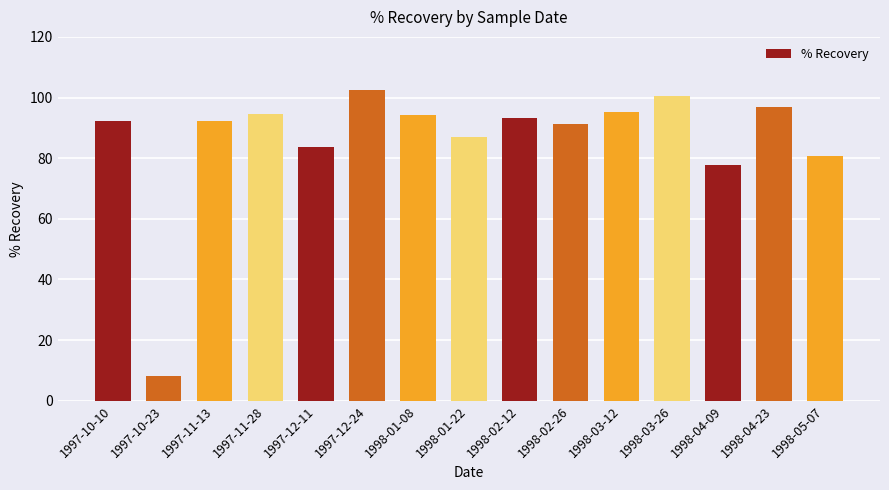

Which has a higher value, 1998-03-26 or 1997-11-28?

1998-03-26